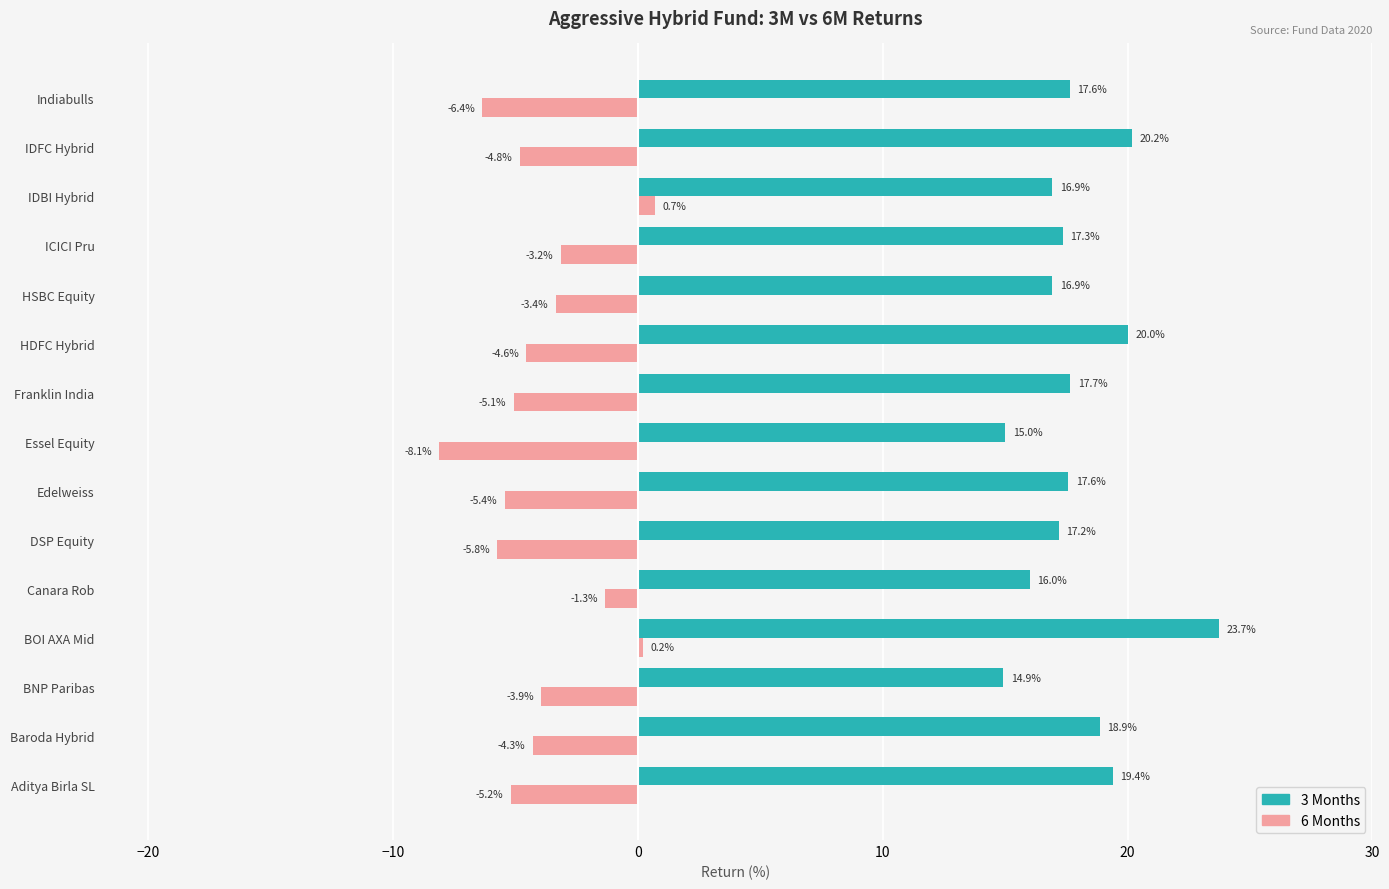

What is the difference between the second highest and second lowest values in the 3 Months series?

5.2